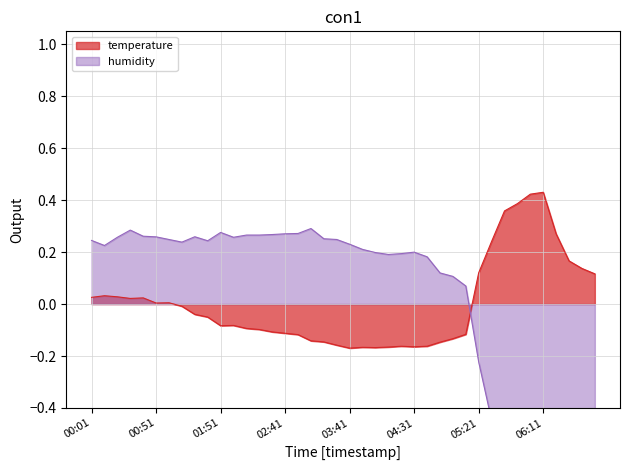

True or false: temperature has more than 2 interior local peaks.

True